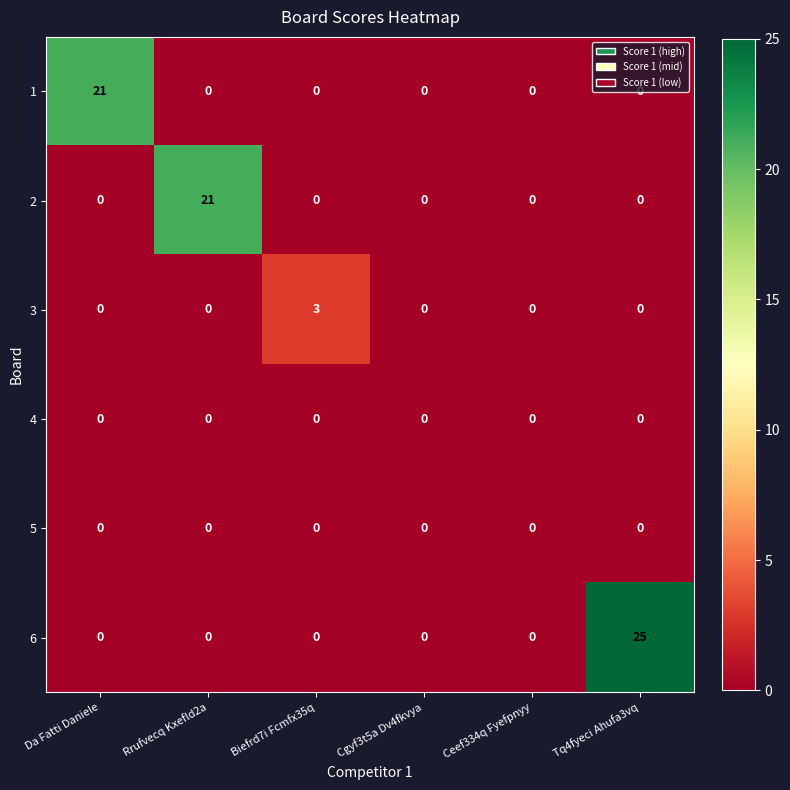

True or false: 6 has a value of 14 at Biefrd7i Fcmfx35q.

False